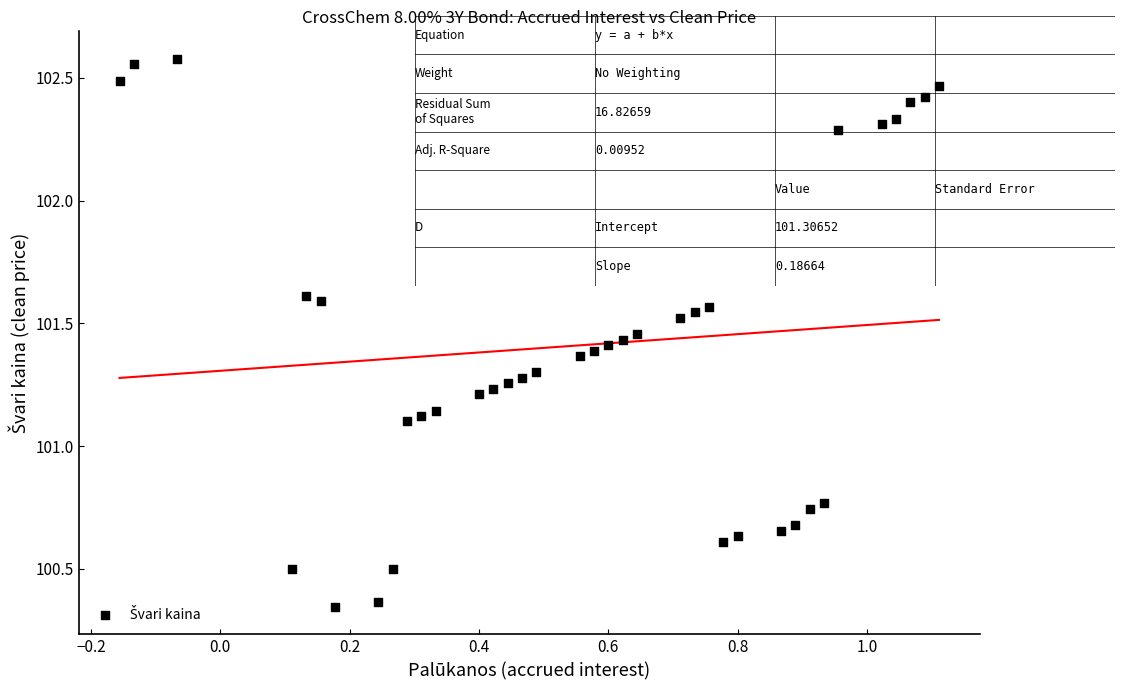

What is the range of X values (max minus min)?

1.3